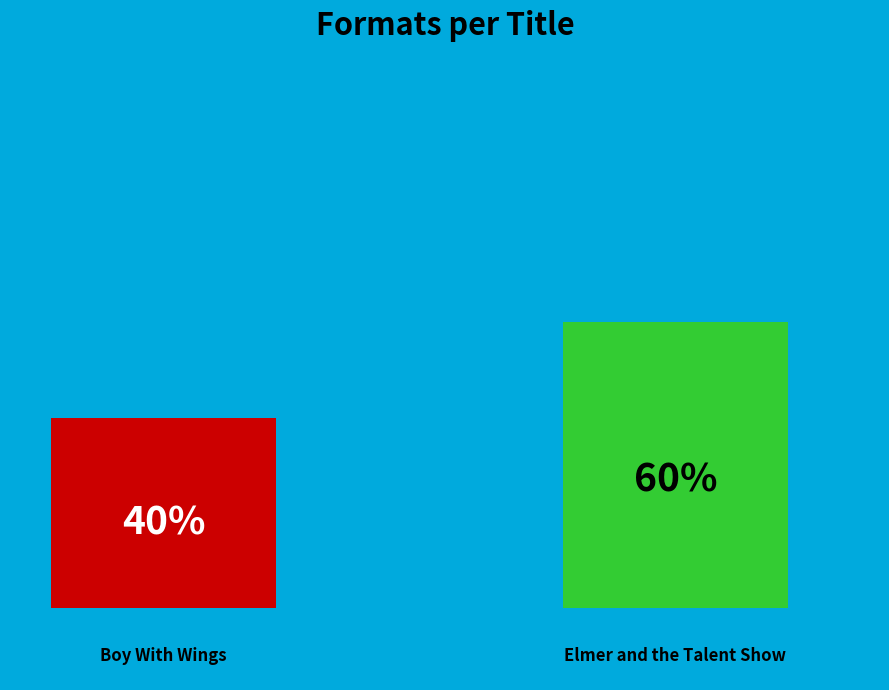

Does the chart contain stacked bars?

No